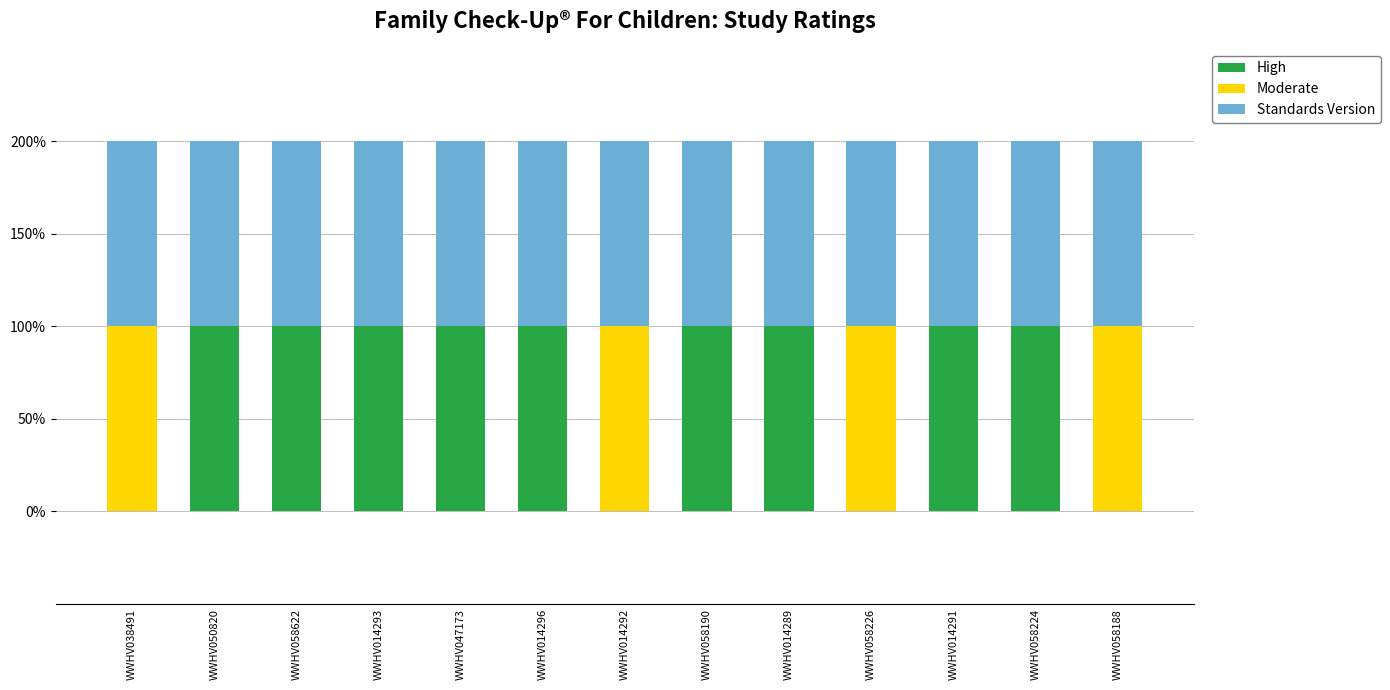

Is it true that High equals 0 at WWHV014289?

False